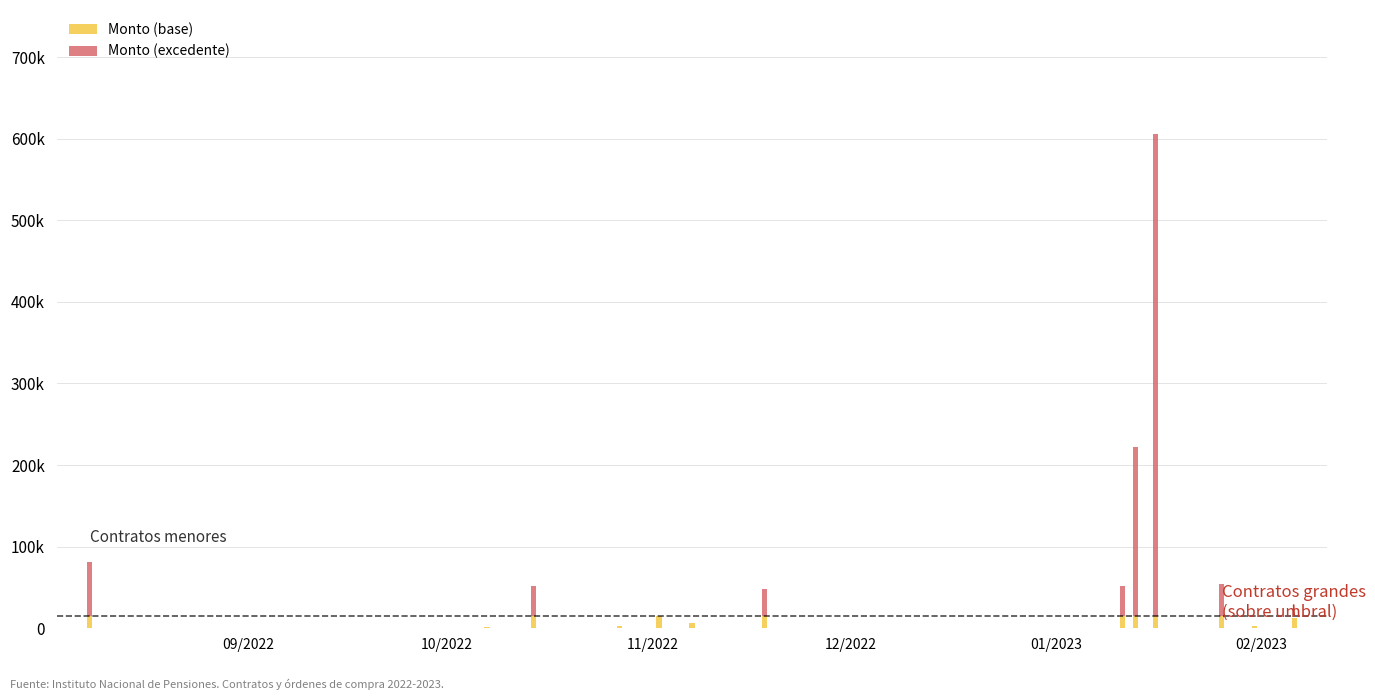

Are the bars grouped side by side (vs. stacked)?

No